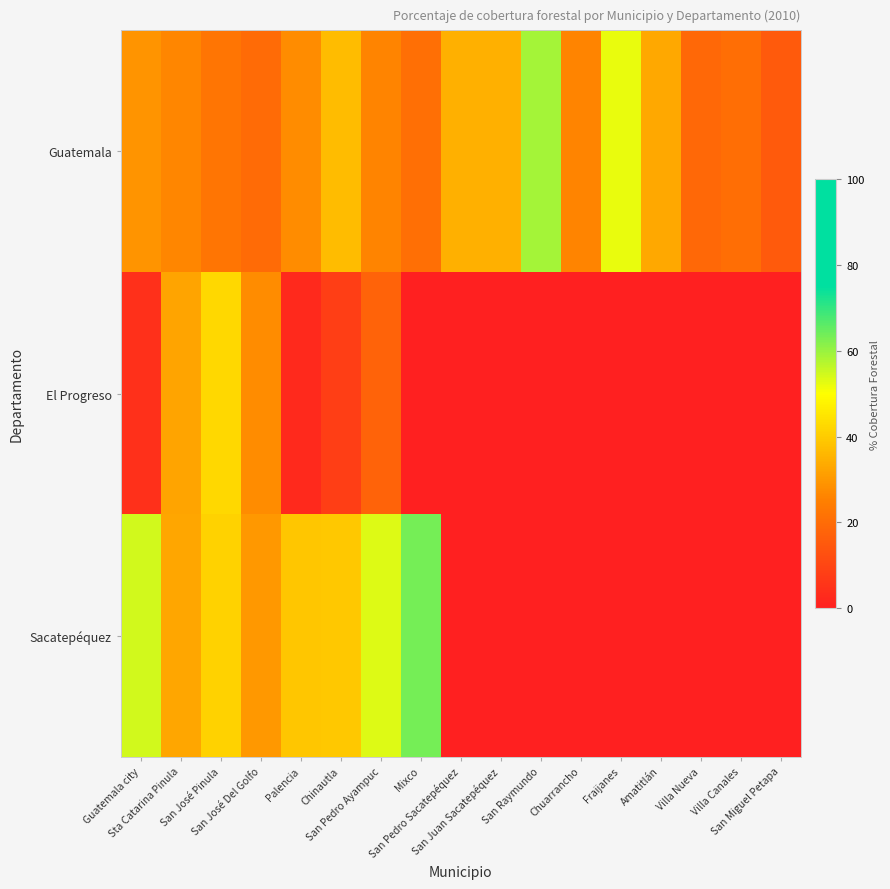

Which series has the widest spread of values?

Sacatepéquez